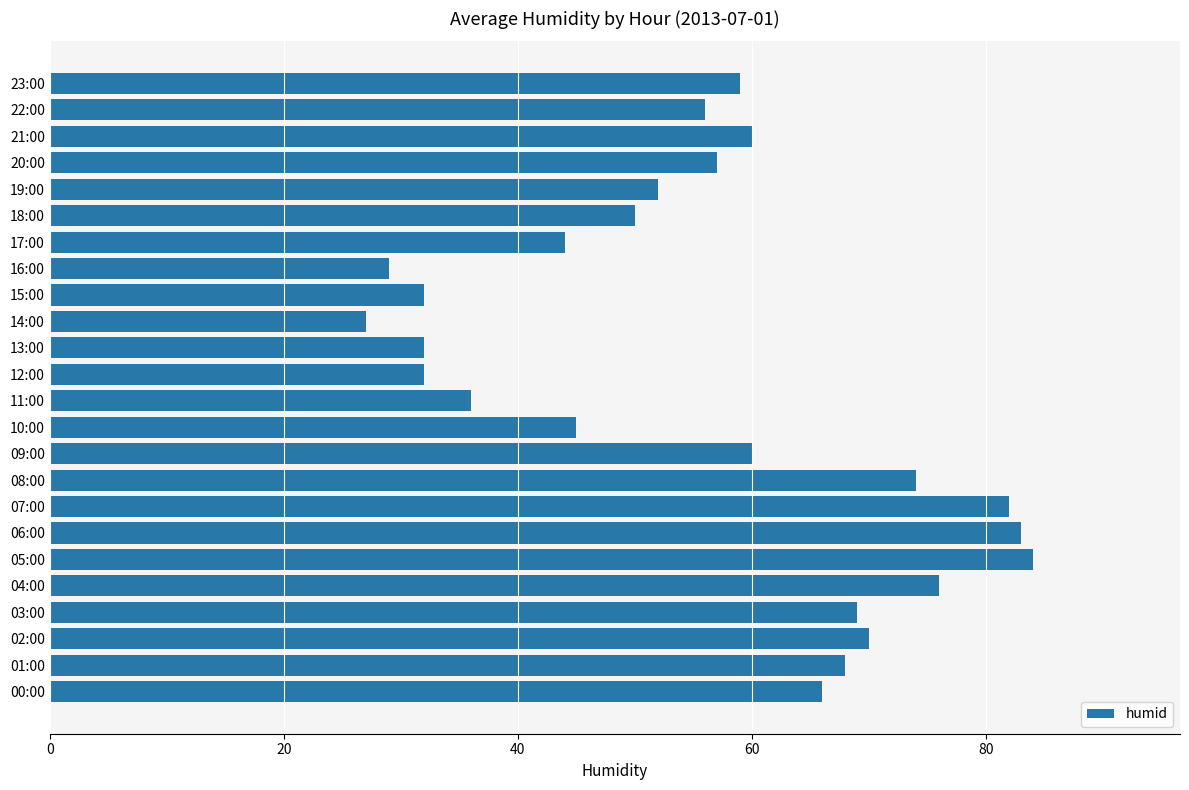

What is the maximum value shown in the chart?

84